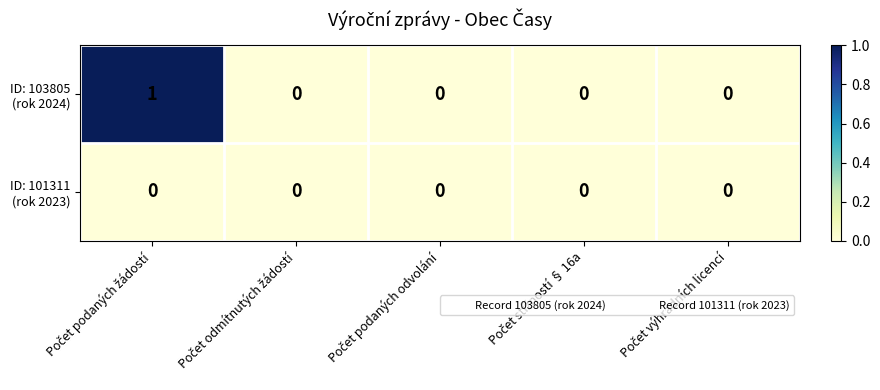

At how many categories does at least one series exceed 0?

1